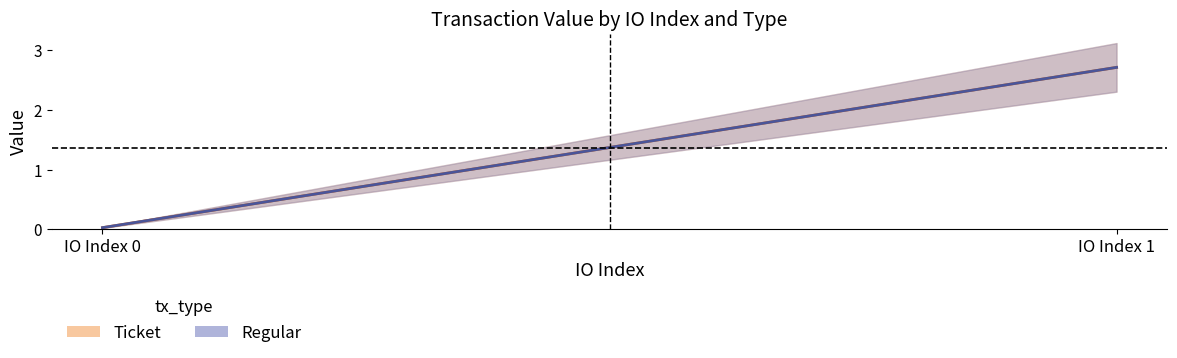

How many values in the Ticket series exceed 2?

1